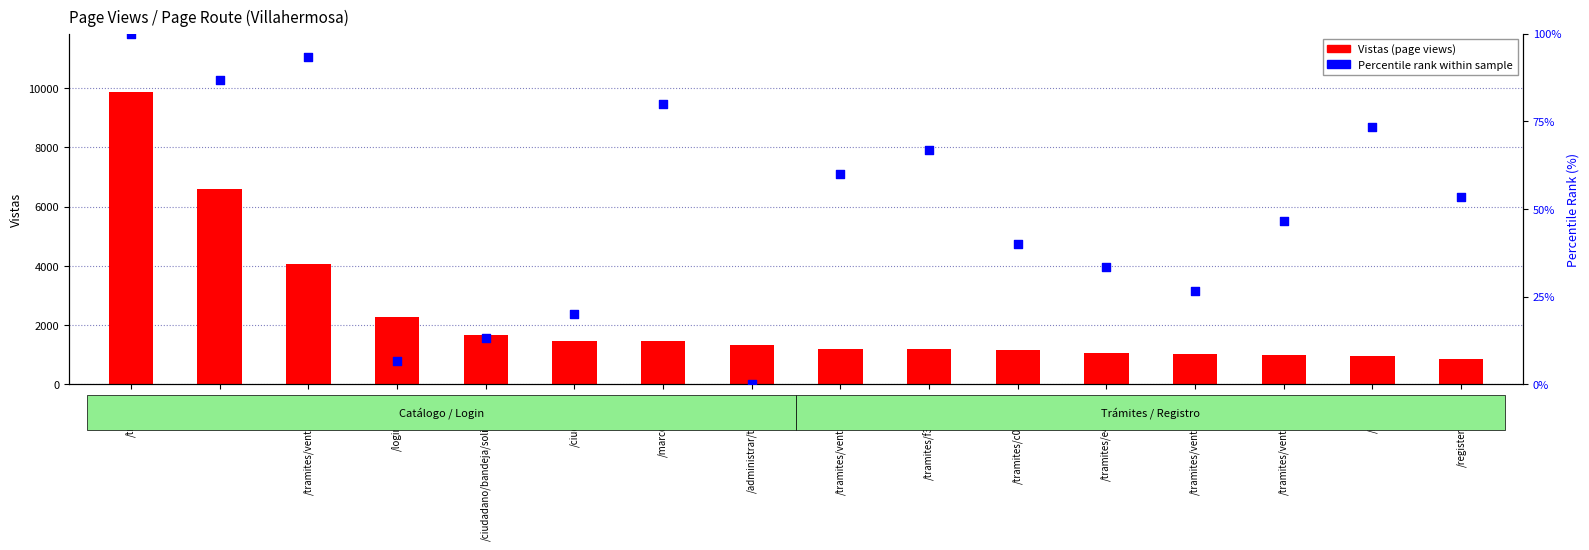

At which category is the sum across all series the highest?

/tramites